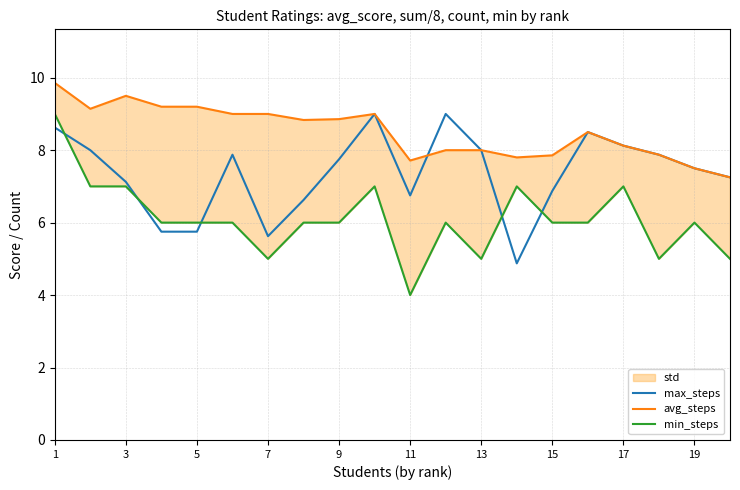

What is the lowest value of the max_steps series?

4.9